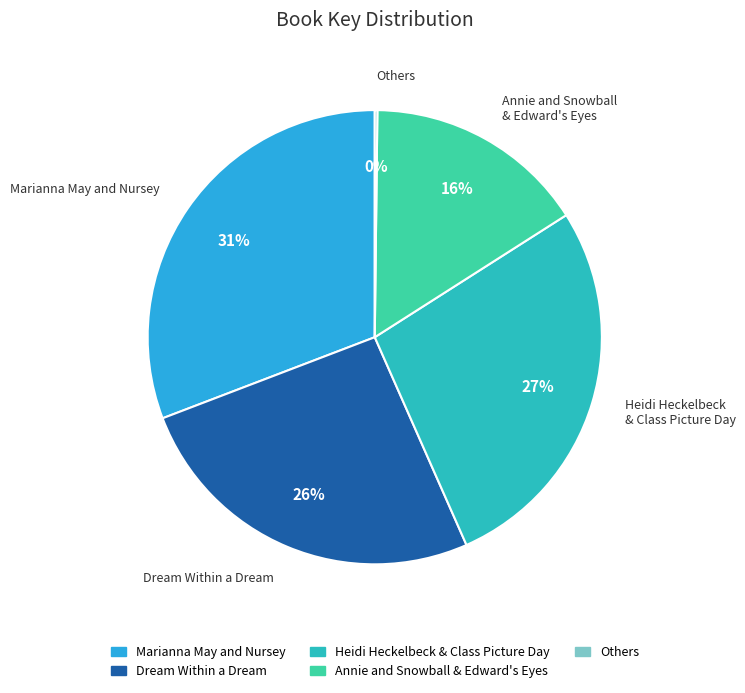

To the nearest percent, what is the average slice percentage?

20%